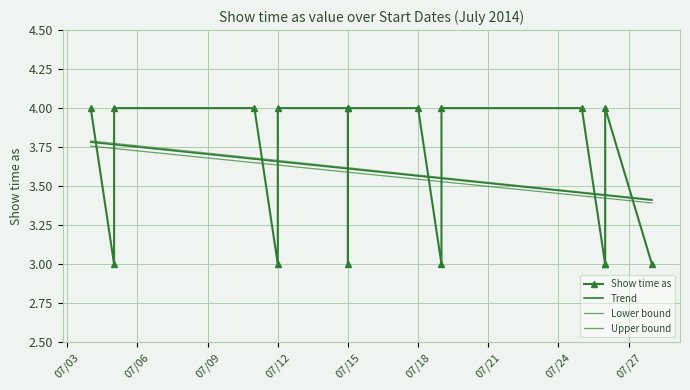

What is the sum of all Upper bound values?

61.1